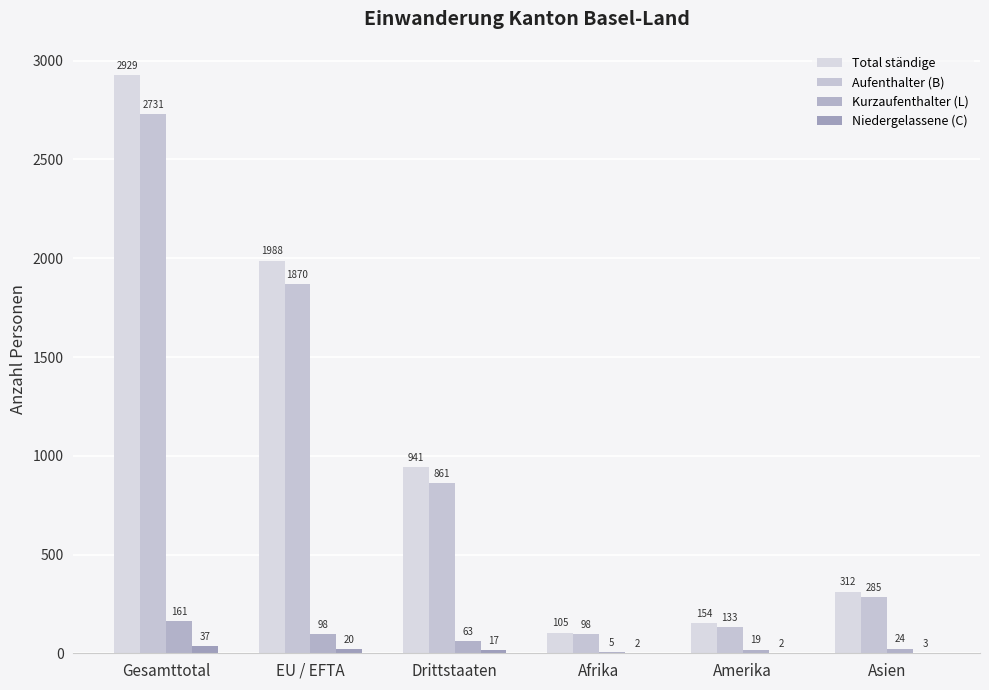

What is the maximum value shown in the chart?

2929